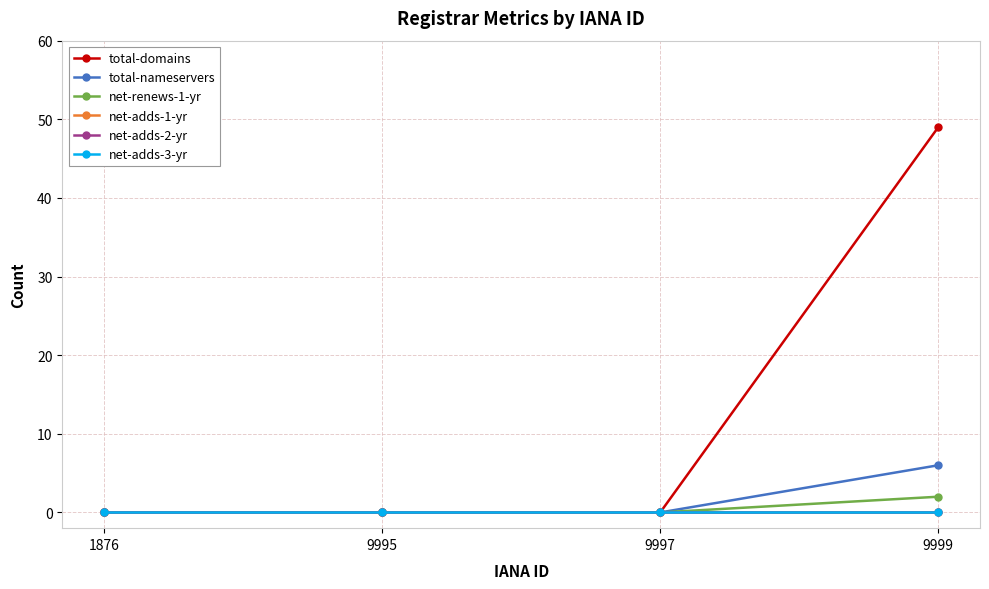

Does the chart have visible grid lines?

Yes